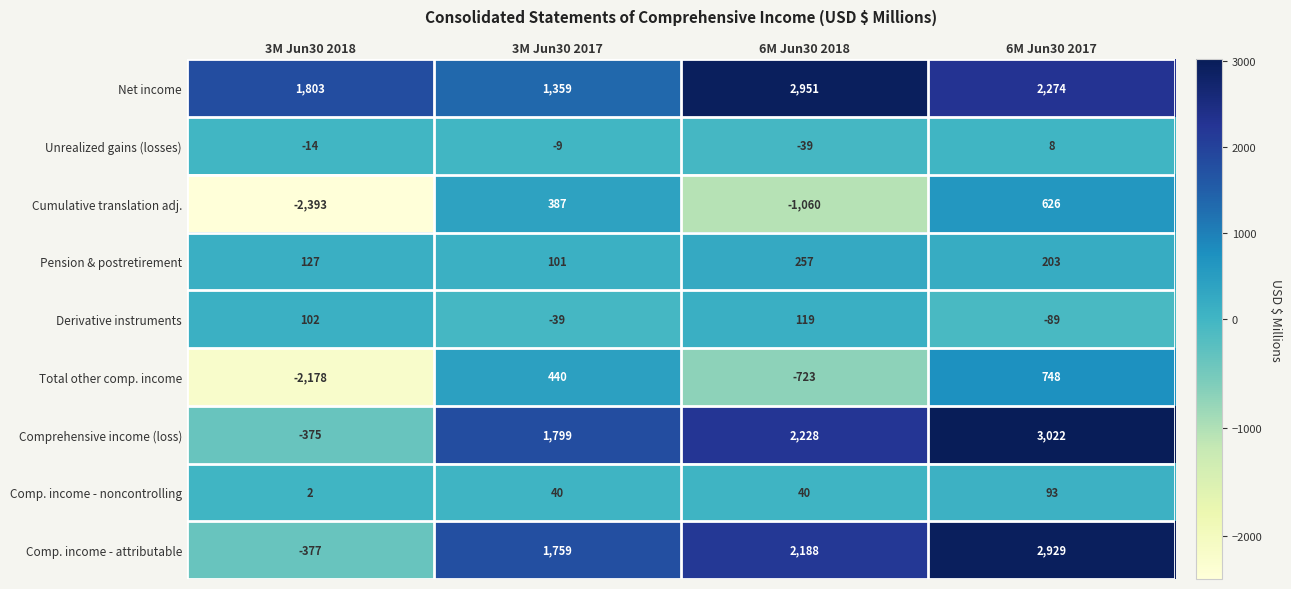

What is the difference between the second highest and second lowest values in the Unrealized gains (losses) series?

5